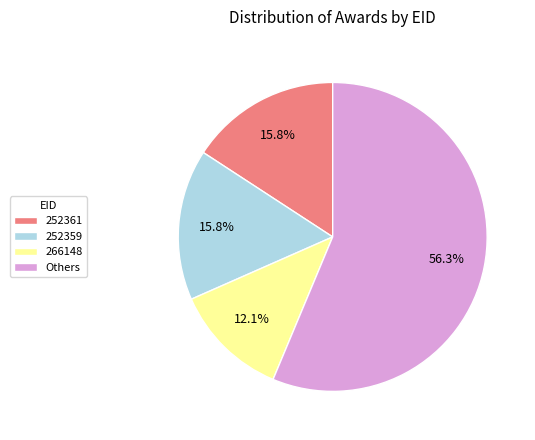

Which slice represents more than half of the pie?

Others